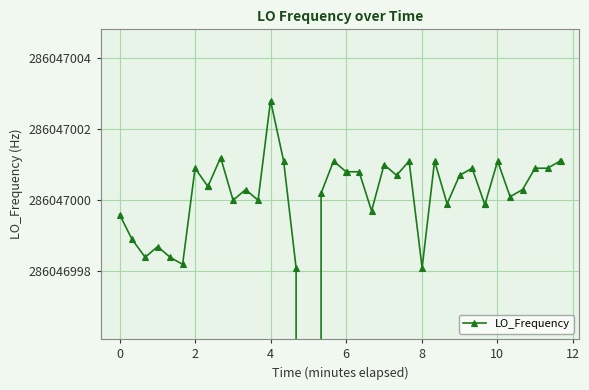

At which category does the data reach its first local valley?

2